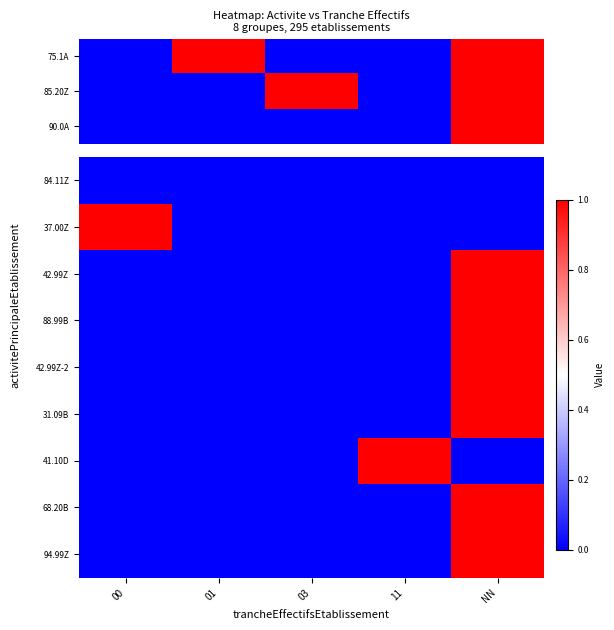

What is the maximum value for 42.99Z?

1